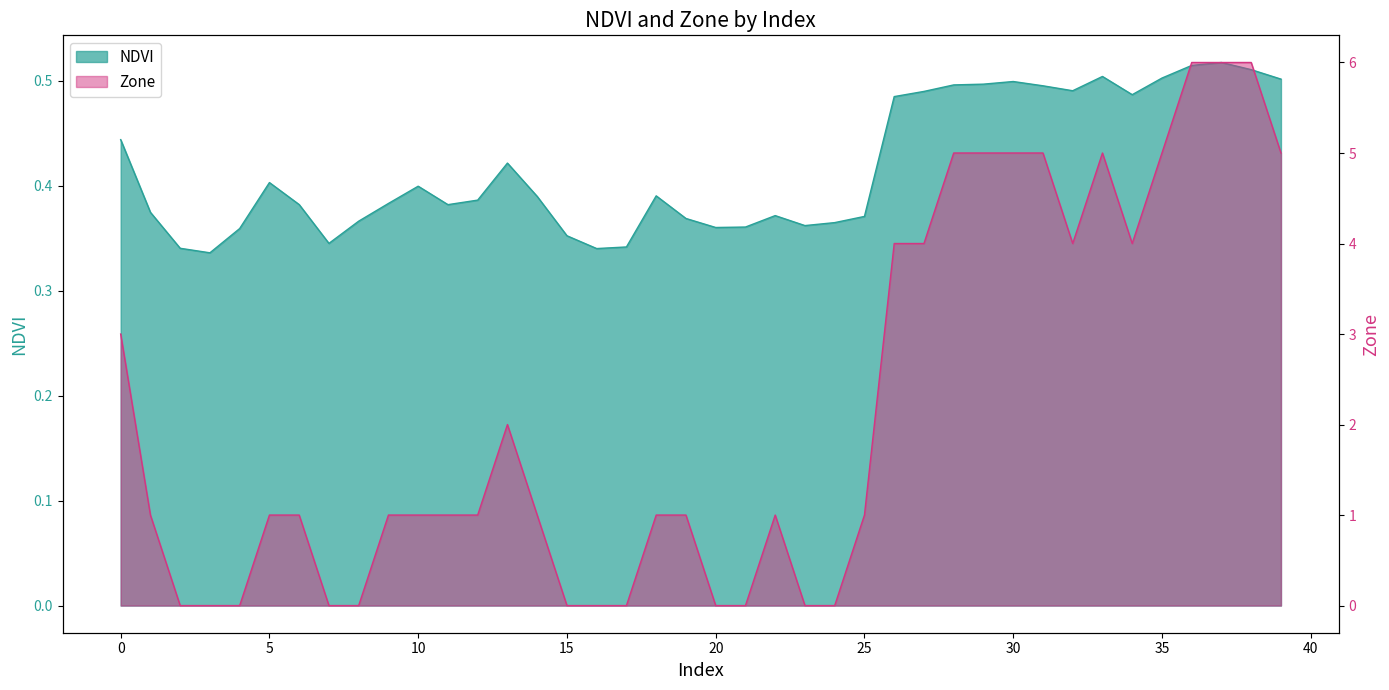

The value of Zone at 28 is 5.0. True or false?

True